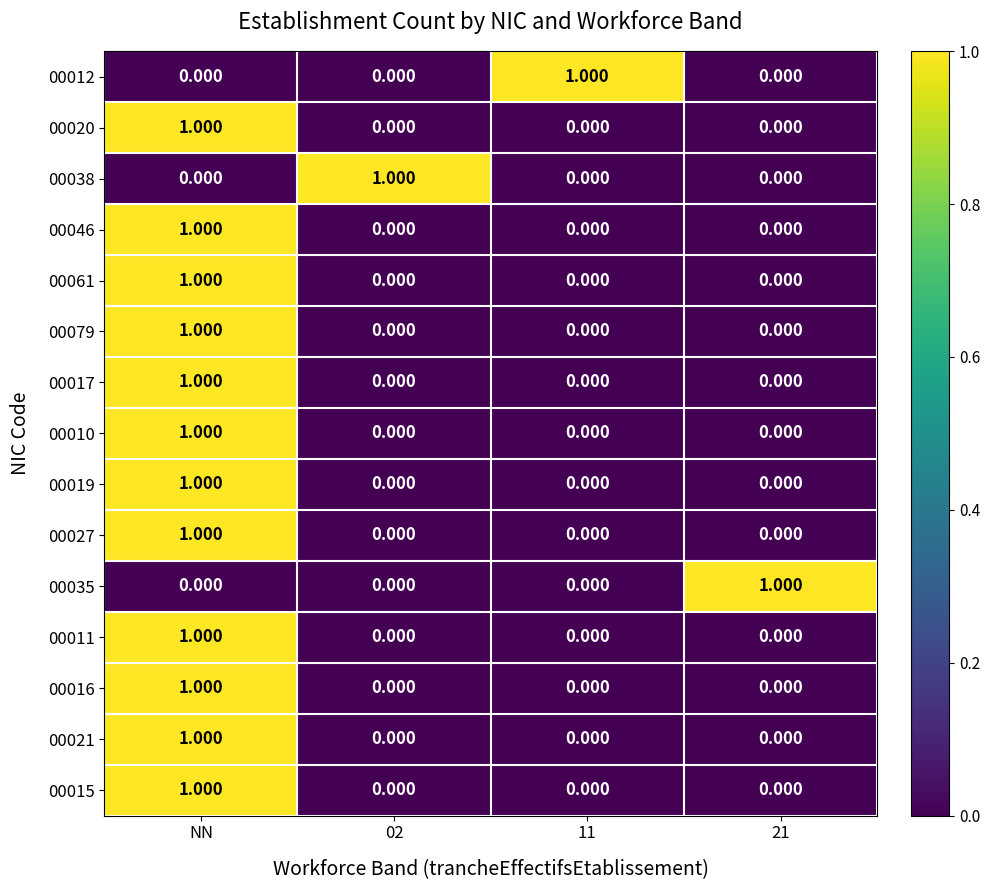

At which category is the sum across all series the highest?

NN